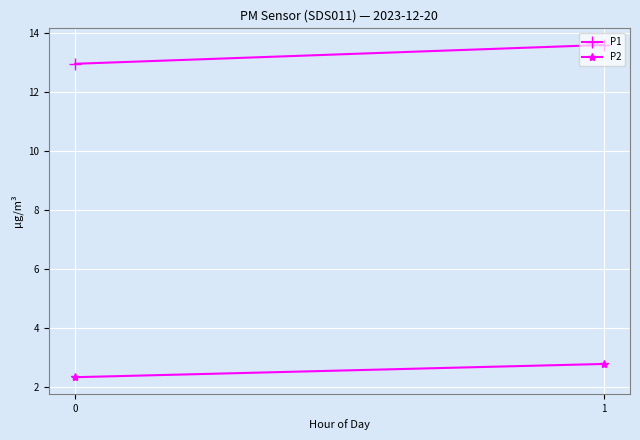

What is the difference between the P2 values at 0 and 1?

0.5